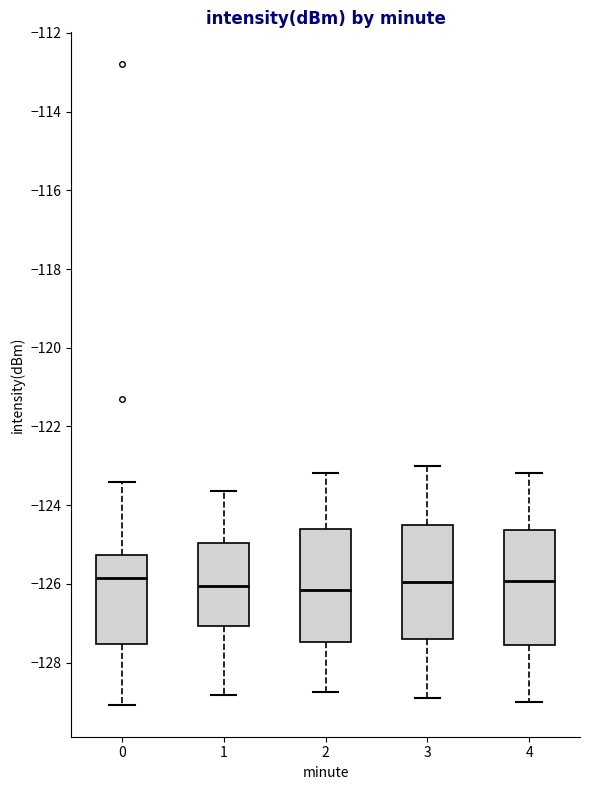

Where does the lower whisker of the box at x = 2 end on the y-axis? The values are not printed on the chart, so give them approximately, as read against the axis.

-128.8